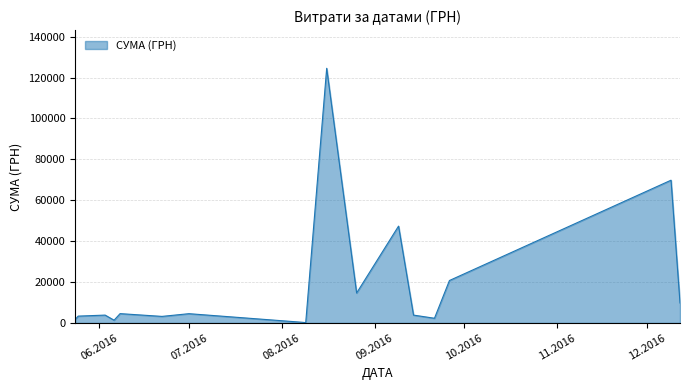

What is the difference between the maximum and minimum values?

124399.0